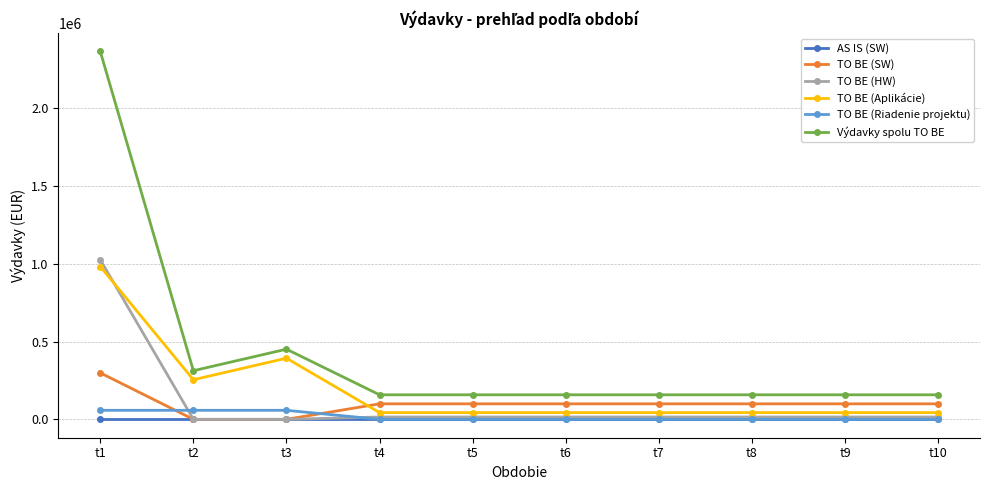

True or false: TO BE (HW) has a value of 525364.2 at t2.

False